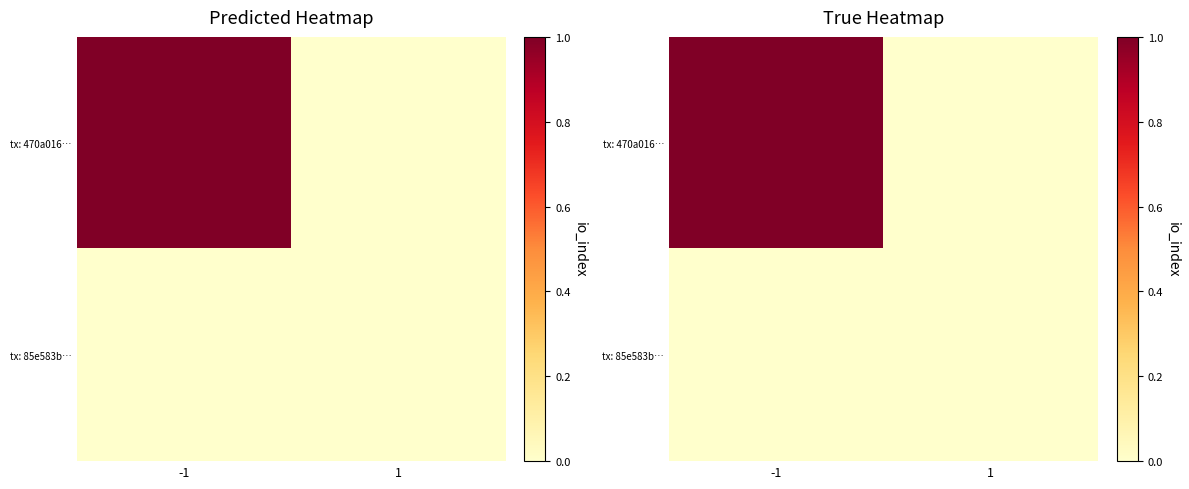

Rank the series at -1 from lowest to highest value.

tx: 85e583b…, tx: 470a016…